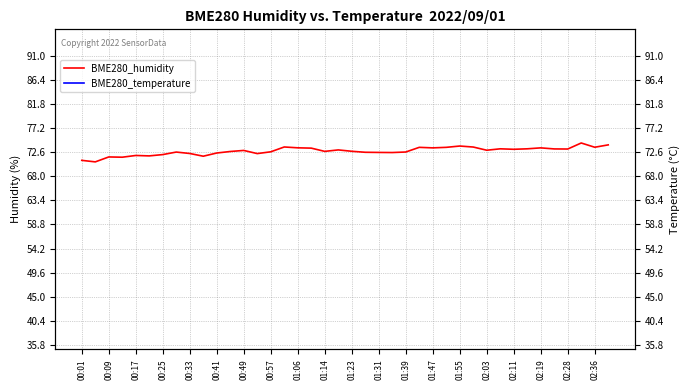

What is the highest value of the BME280_humidity series?

74.3